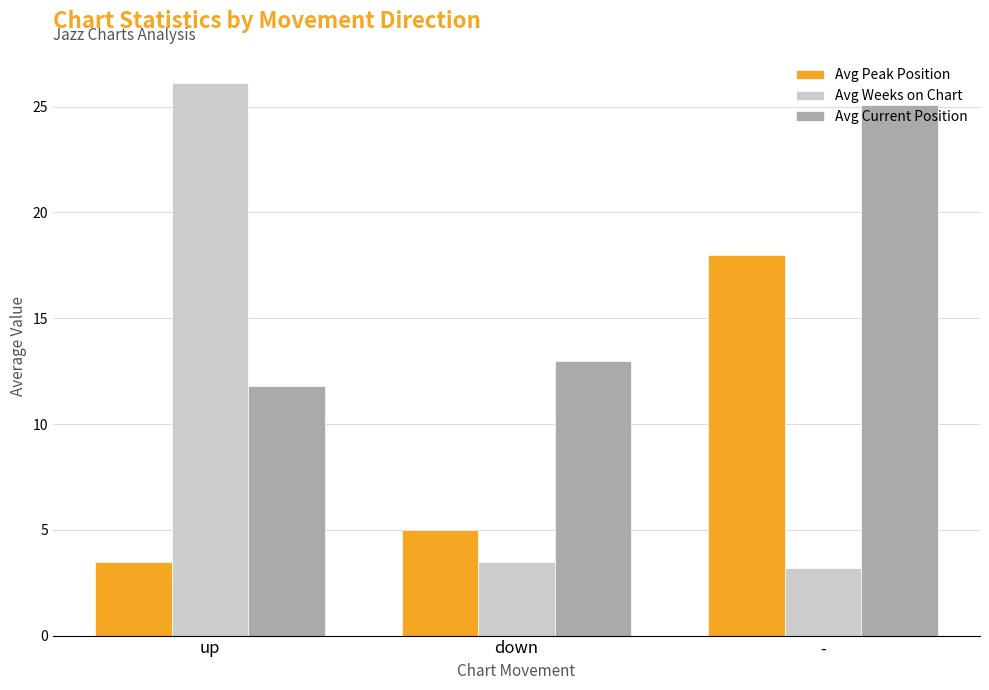

Count the number of categories in the chart.

3